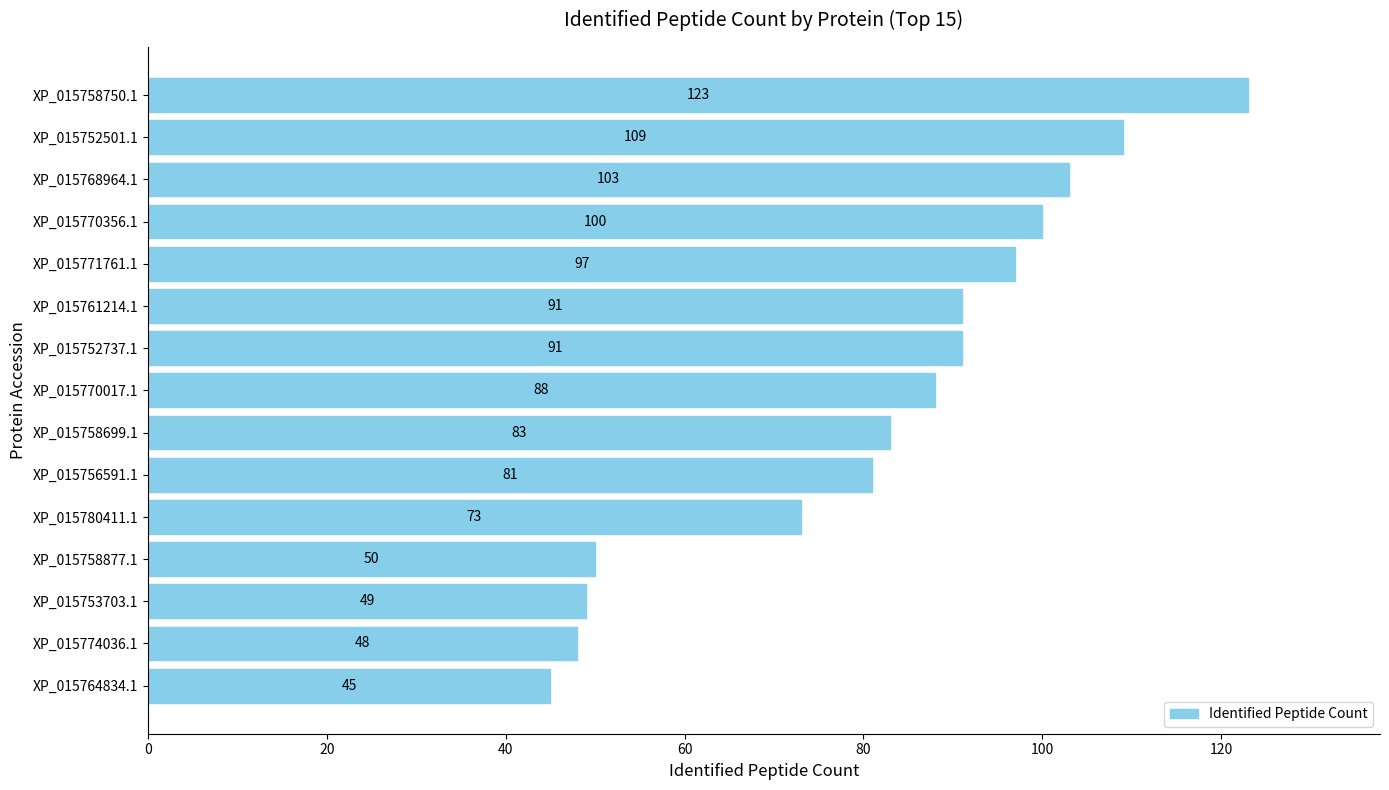

The value at XP_015758699.1 is 109. True or false?

False